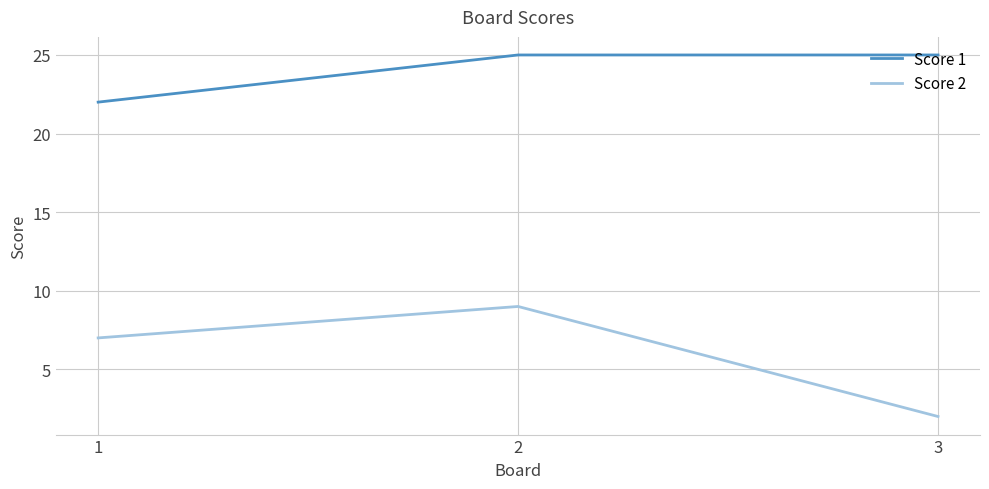

Which series has the largest total across all categories?

Score 1